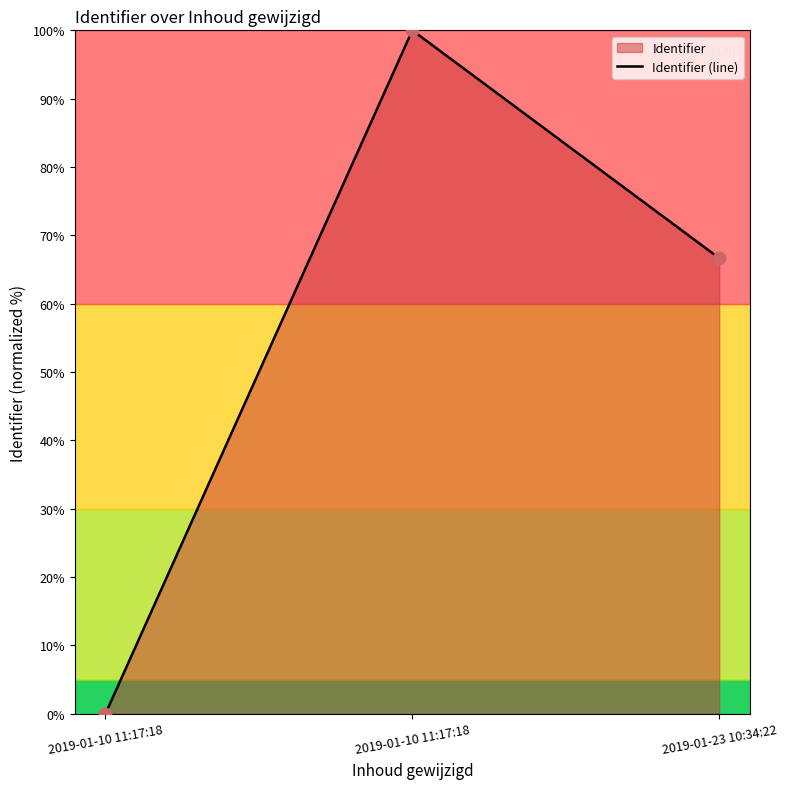

Which has a higher value, 2019-01-10 11:17:18 or 2019-01-23 10:34:22?

2019-01-10 11:17:18